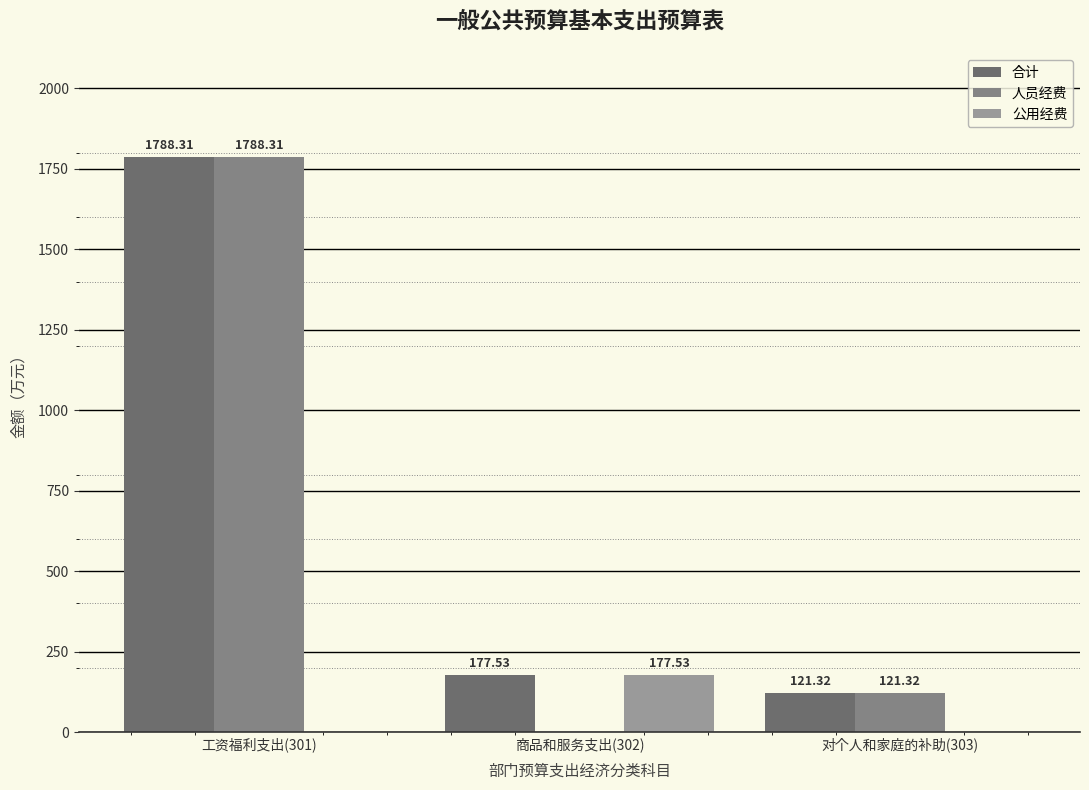

Which series has the largest range (max minus min)?

人员经费